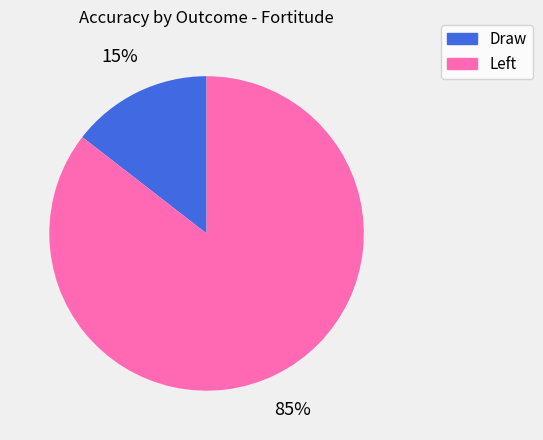

How many segments does this pie chart have?

2